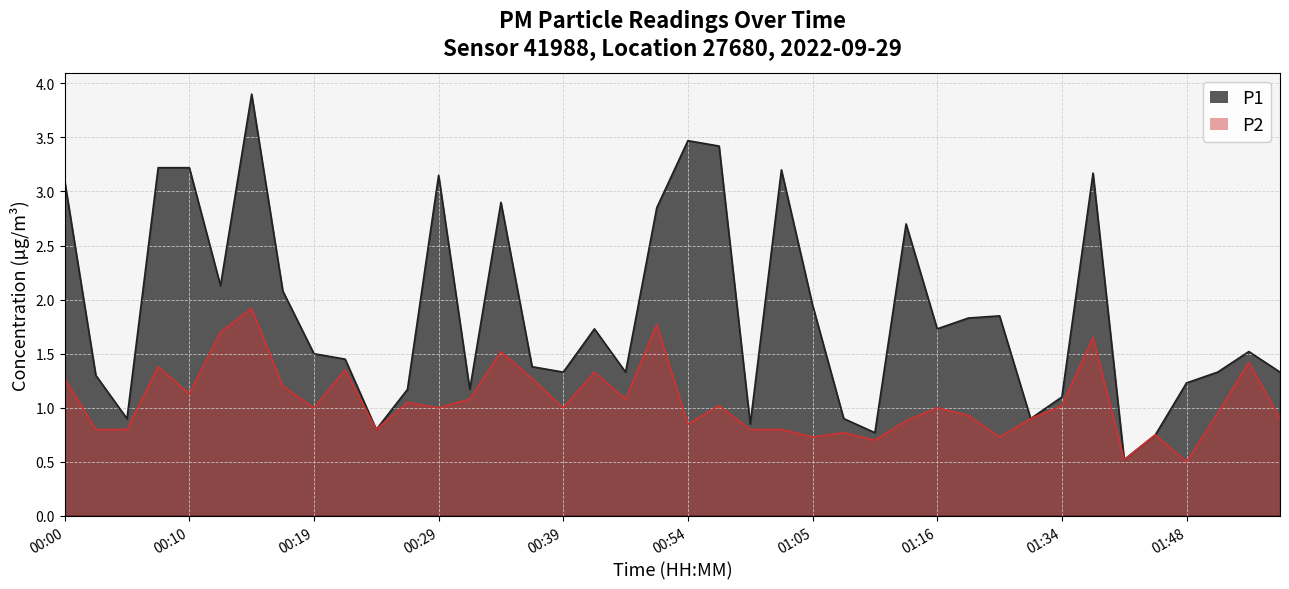

What is the difference between the highest and lowest values at 00:07?

1.8